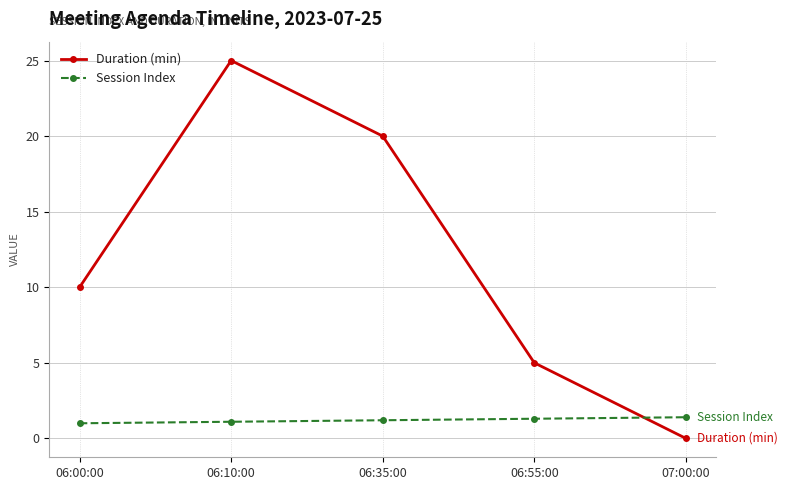

True or false: Session Index has a value of 1.0 at 06:00:00.

True